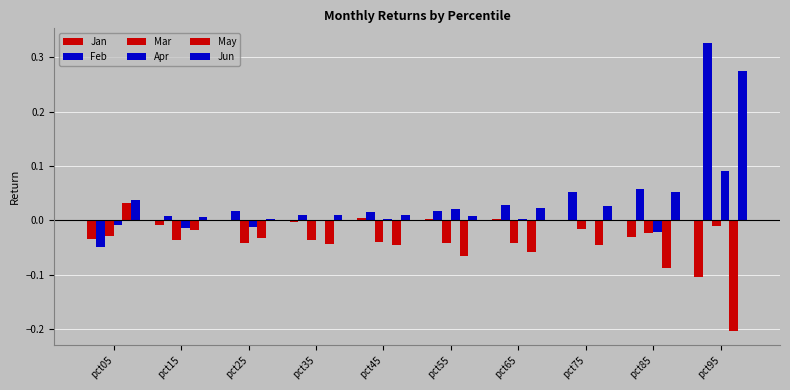

How many values in the Feb series exceed 0?

9